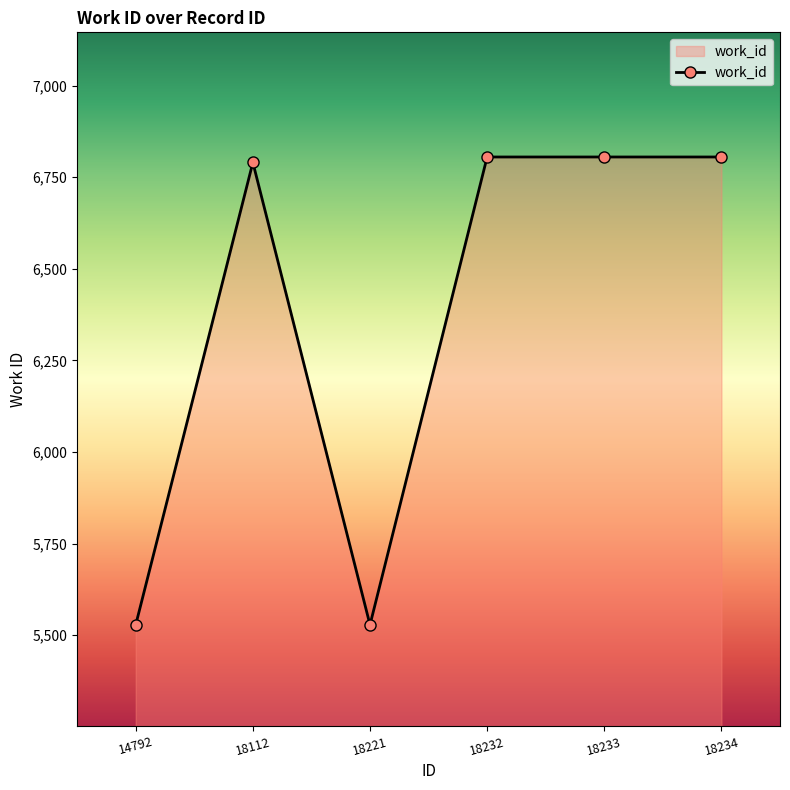

Approximately how many times larger is the value at 18221 compared to 18233?

0.8